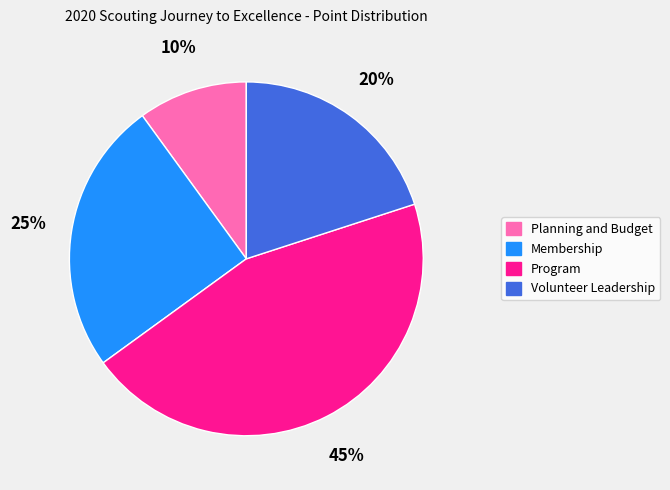

Do Program and Planning and Budget together represent more than half of the pie?

Yes